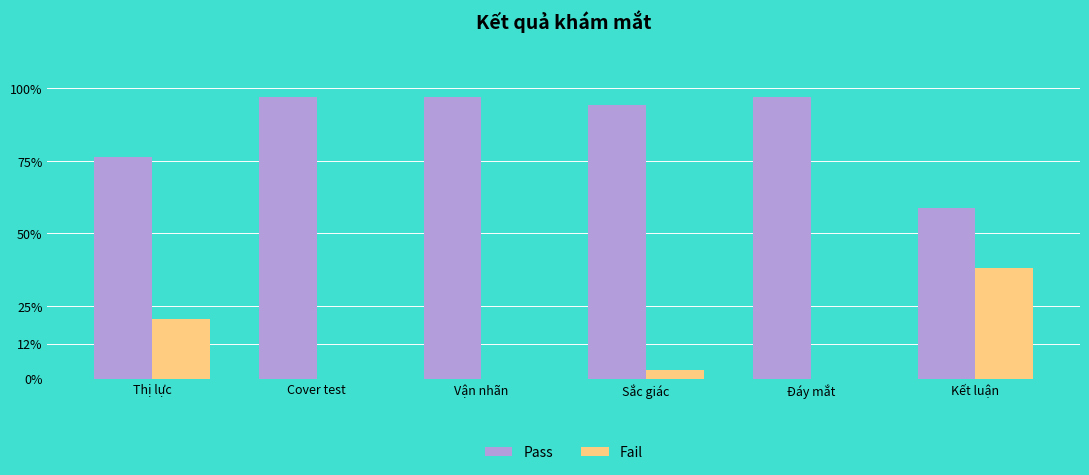

Rank the series by their average value, from lowest to highest.

Fail, Pass